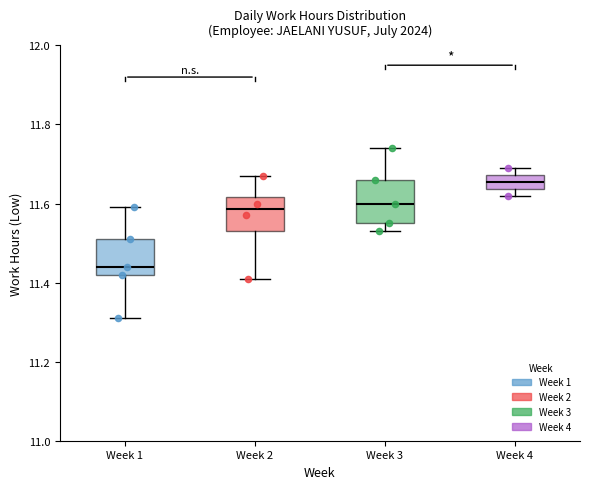

Reading left to right, transcribe this box plot: for each box, give where its median line is, the range the box spans, and where its two whiskers end, as read against the y-axis. The values are not printed on the chart, so give them approximately, as read against the axis.

Week 1: median 11.44, box 11.42 to 11.52, whiskers 11.32 to 11.60
Week 2: median 11.58, box 11.54 to 11.62, whiskers 11.42 to 11.68
Week 3: median 11.60, box 11.56 to 11.66, whiskers 11.54 to 11.74
Week 4: median 11.66, box 11.64 to 11.68, whiskers 11.62 to 11.70